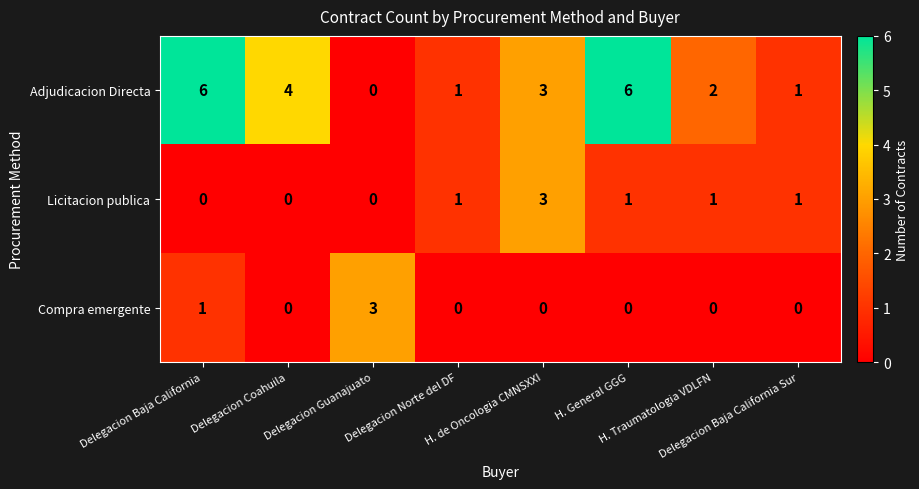

What is the spread (max minus min) of values at H. de Oncologia CMNSXXI?

3